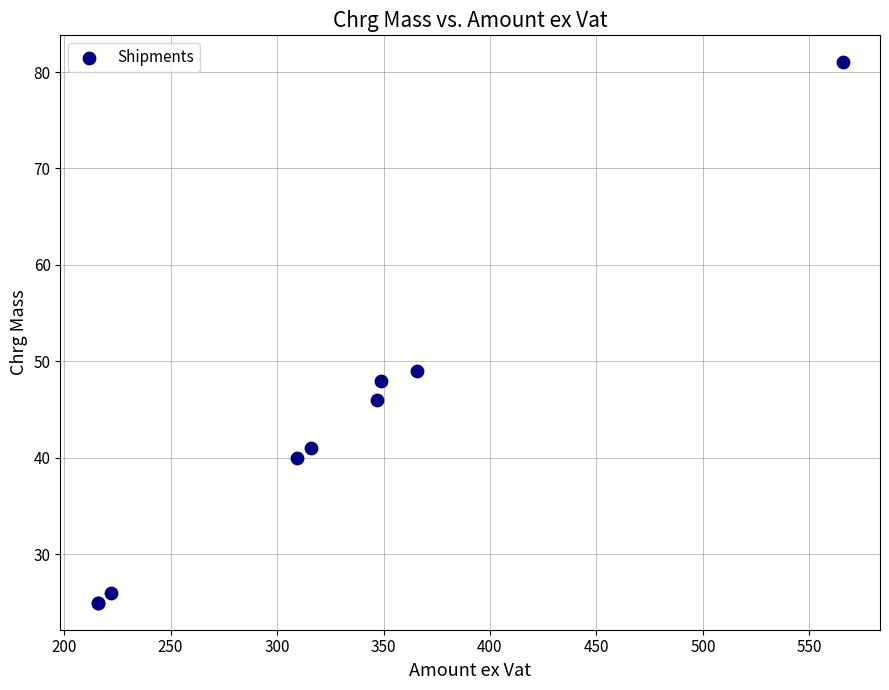

What Y value in the scatter plot is closest to 53?

49